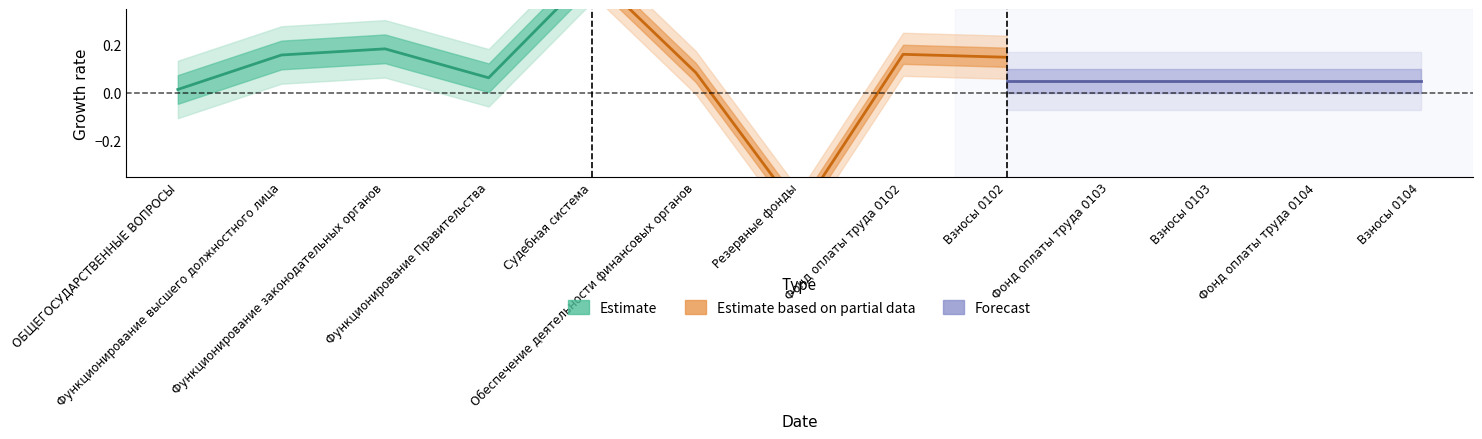

Reading left to right, extract all data points from this chart.

Estimate: 0.0	0.2	0.2	0.1	0.5
Estimate based on partial data: 0.5	0.1	-0.5	0.2	0.1
Forecast: 0.1	0.1	0.1	0.1	0.1